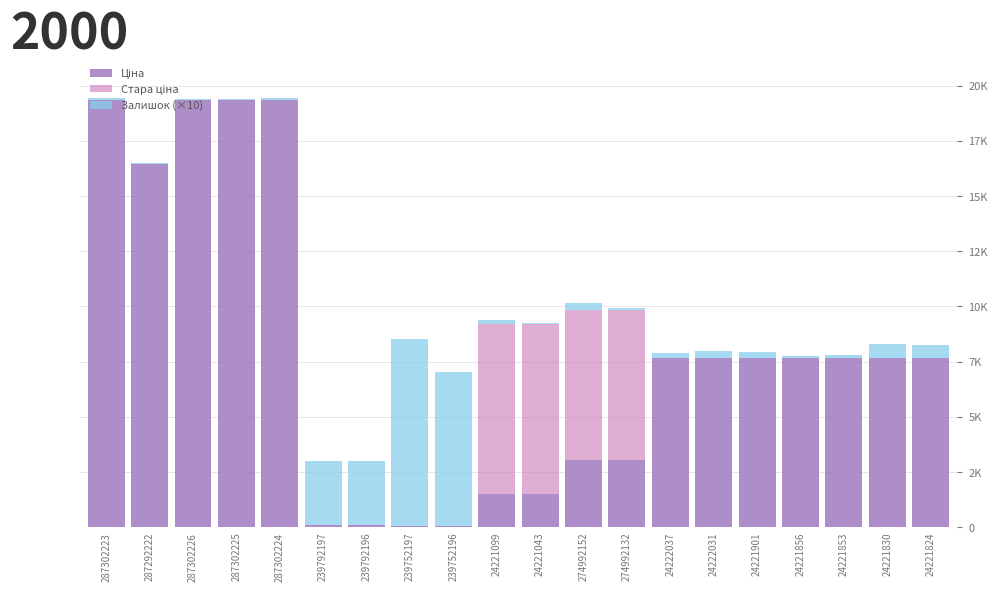

Between 239752196 and 24221901, which is larger?

24221901